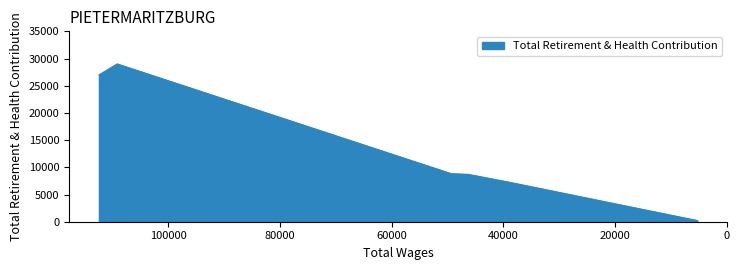

Reading right to left, extract all data points from this chart.

5275.0=211	38980.0=7269	46315.0=8709	49308.0=8828	109100.0=29011	112351.0=26984